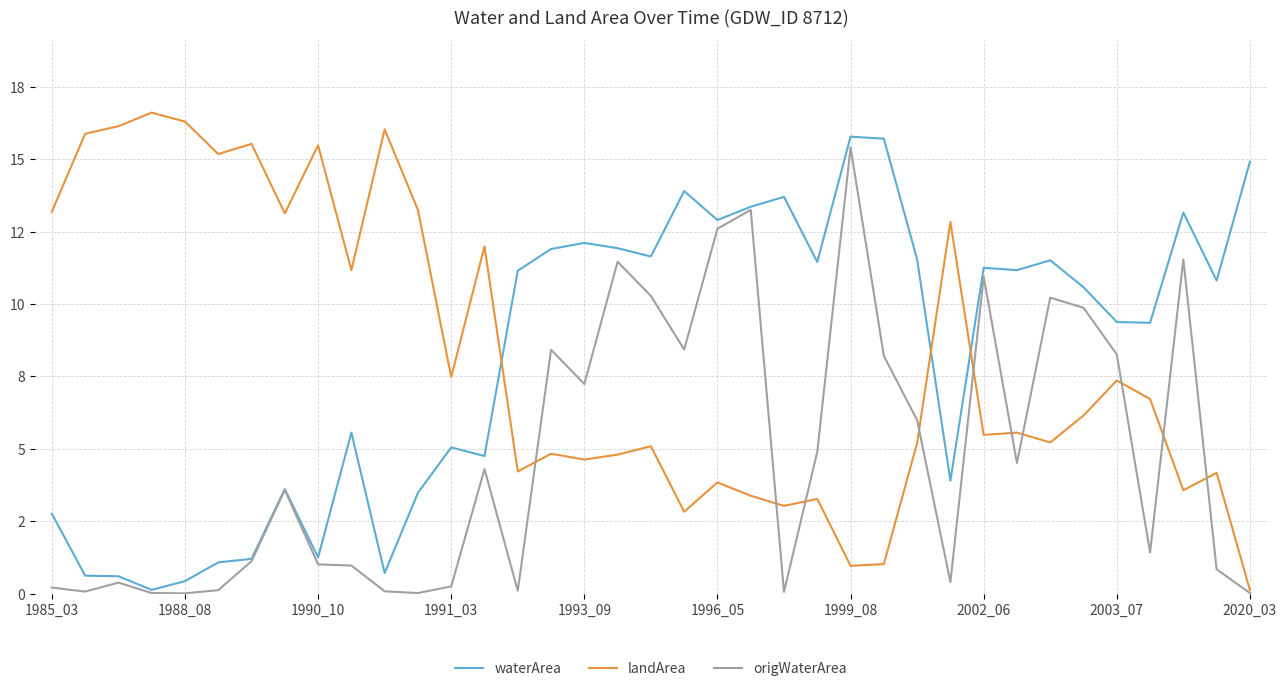

Rank the series by their maximum value, from lowest to highest.

origWaterArea, waterArea, landArea